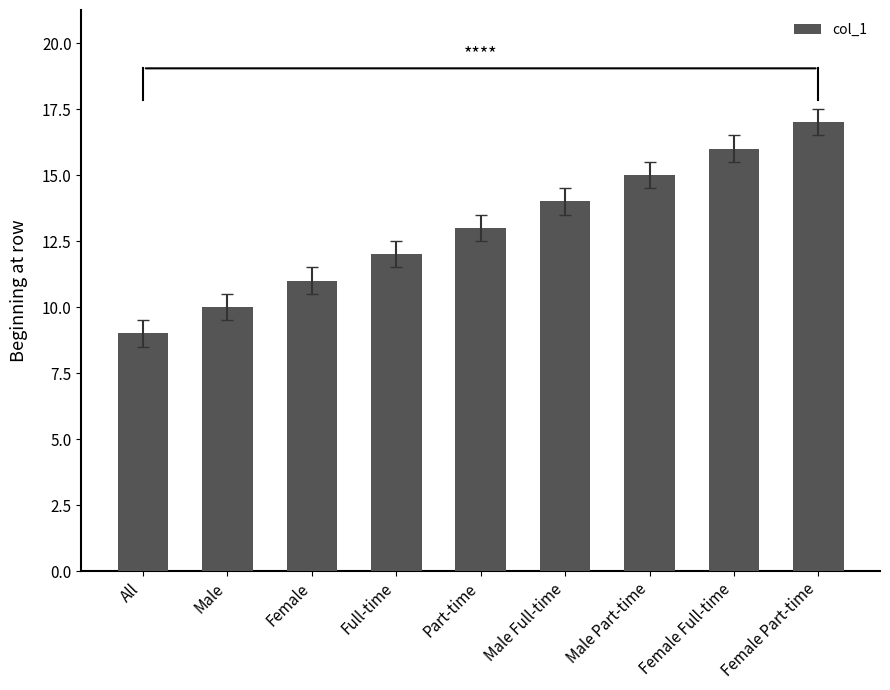

What is the value of the 8th bar from the left?

16